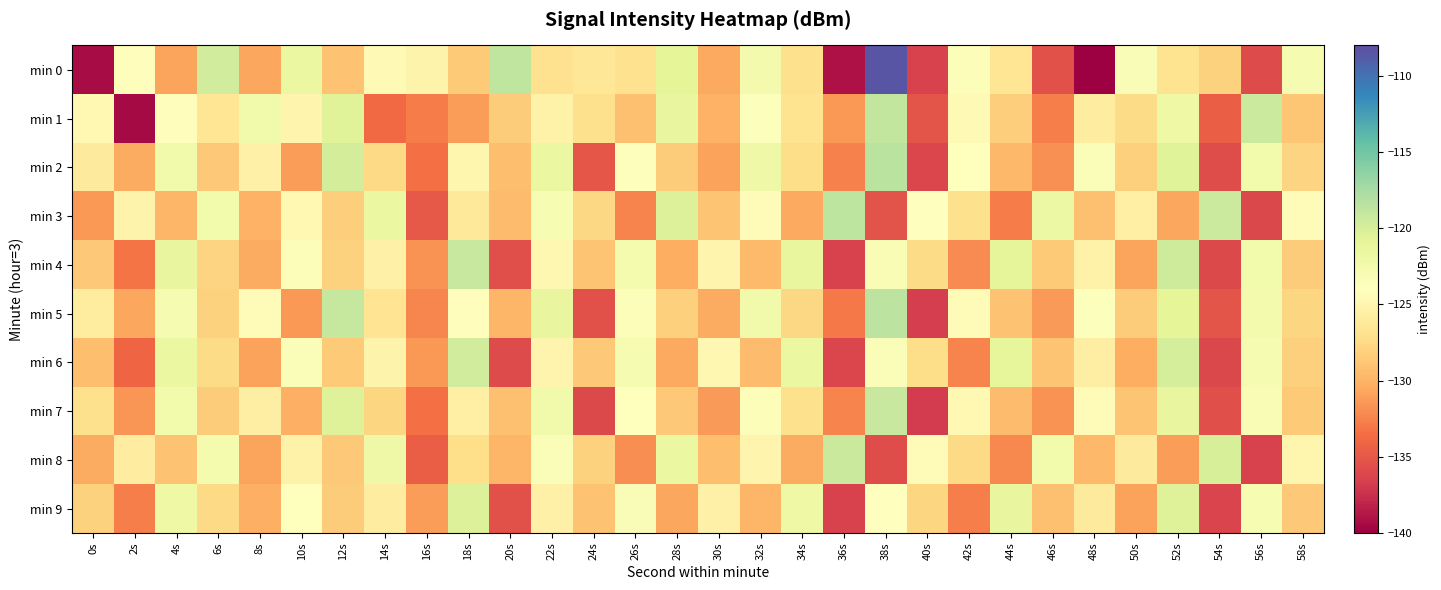

What is the maximum value shown in the chart?

-108.5